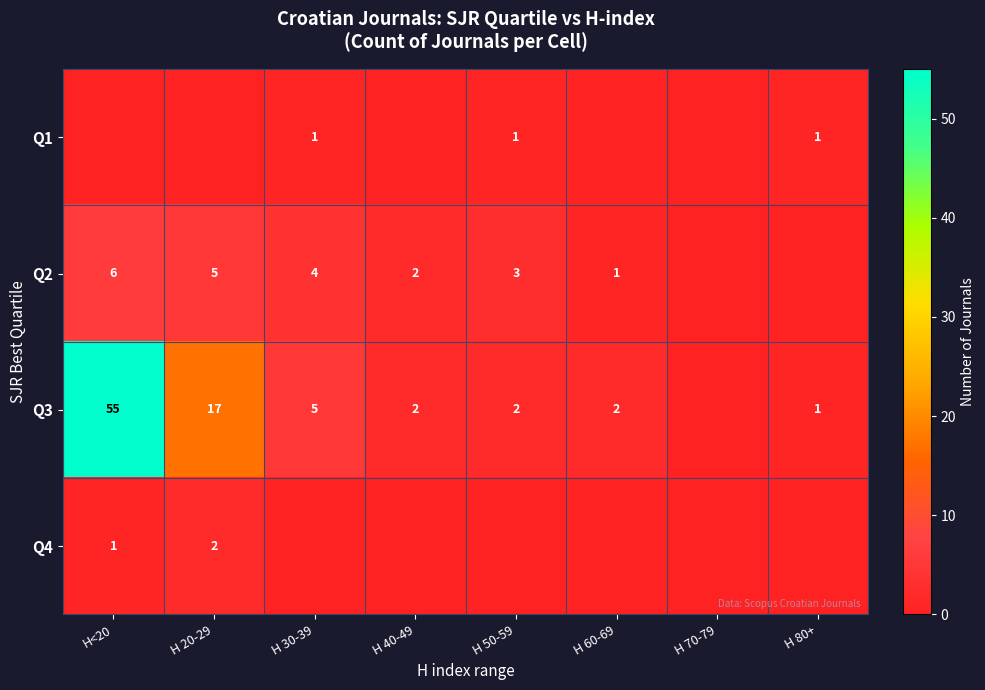

At which category is the sum across all series the highest?

H<20